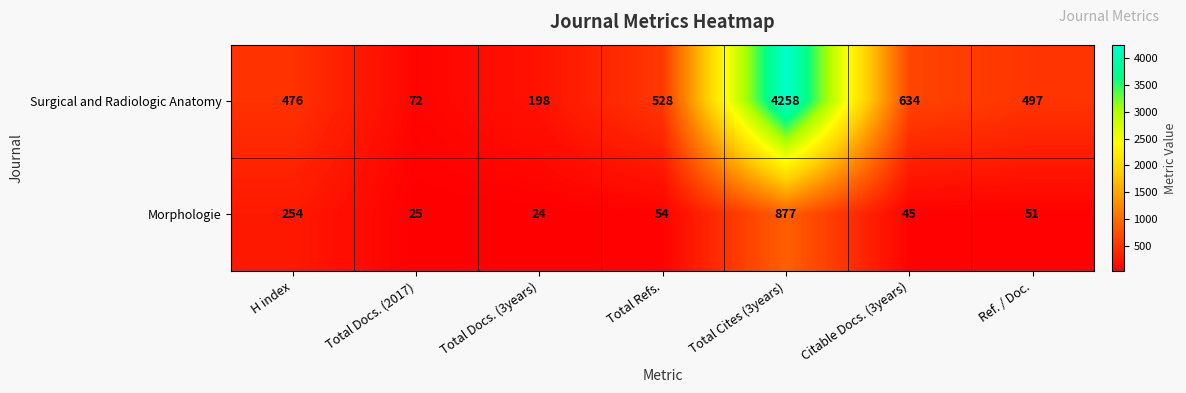

Reading right to left, transcribe all the data shown in this chart.

Surgical and Radiologic Anatomy: 497	634	4258	528	198	72	476
Morphologie: 51	45	877	54	24	25	254